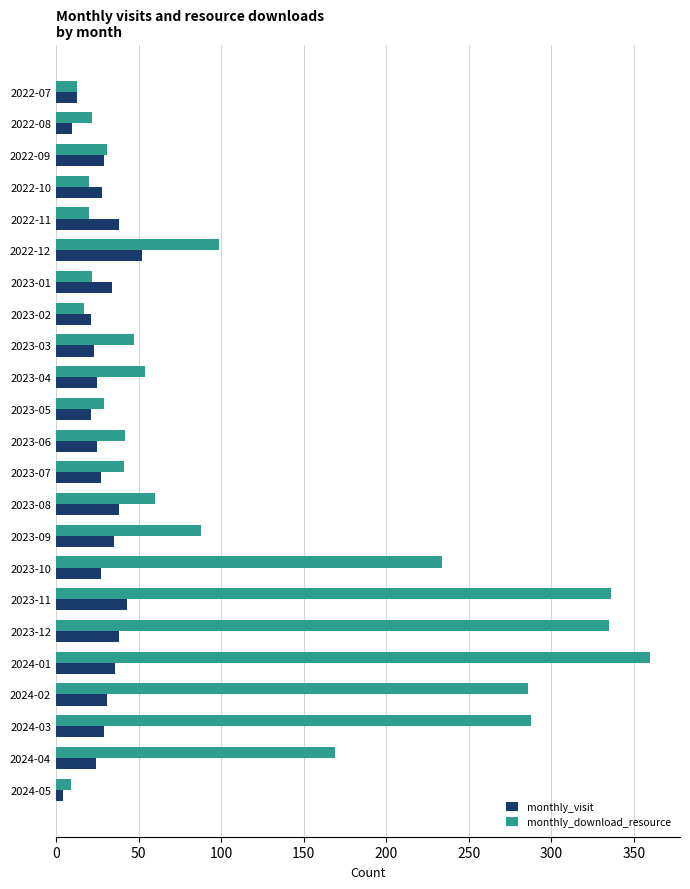

Which series has the largest range (max minus min)?

monthly_download_resource